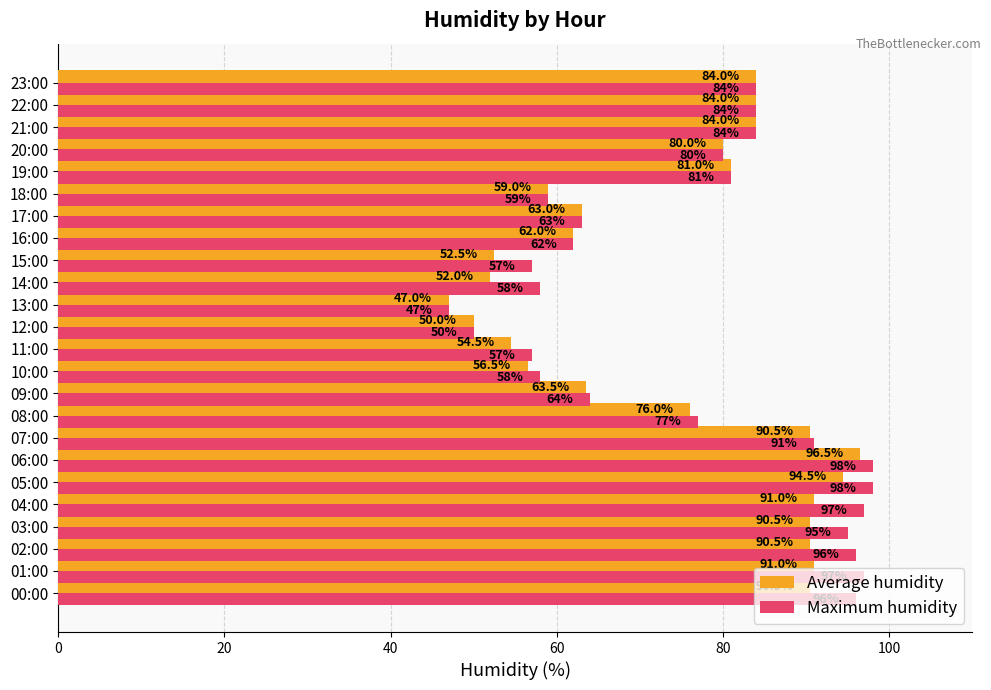

The value of Average humidity at 04:00 is 53.9. True or false?

False